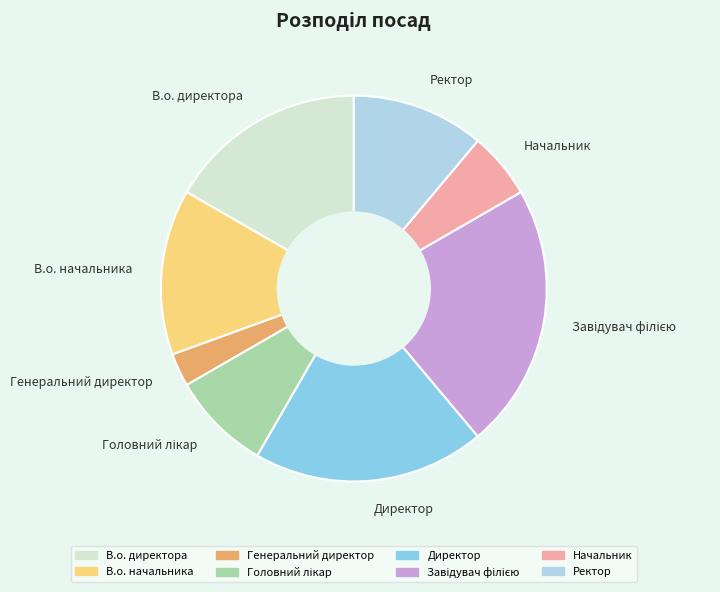

Count the number of slices in the pie.

8